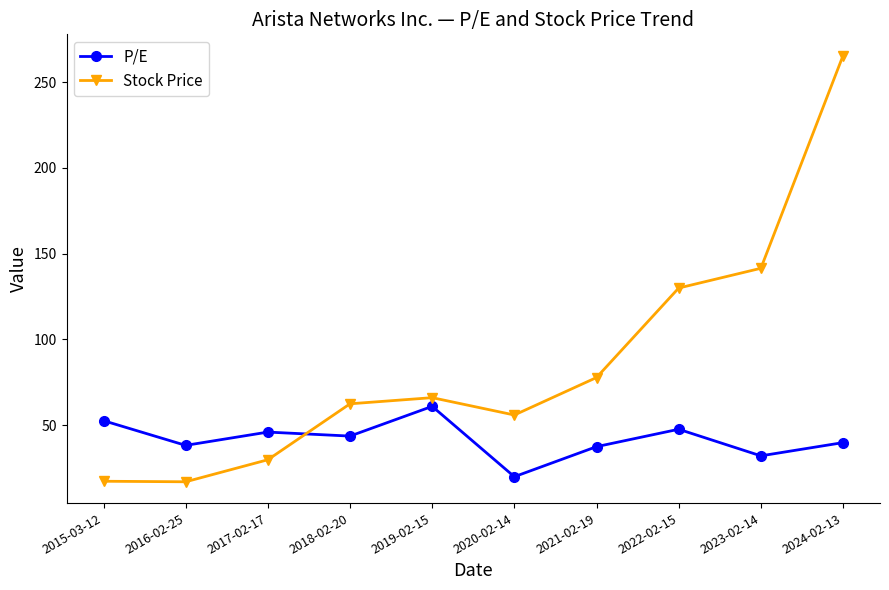

What is the label of the 6th point from the right?

2019-02-15